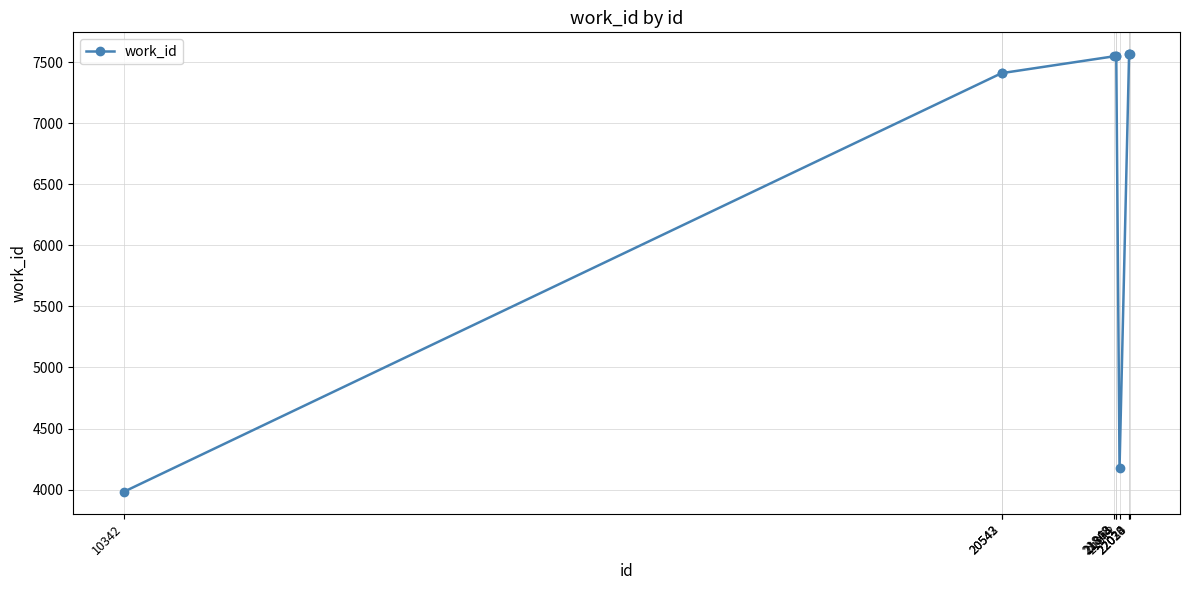

The value at 10342 is 6111. True or false?

False